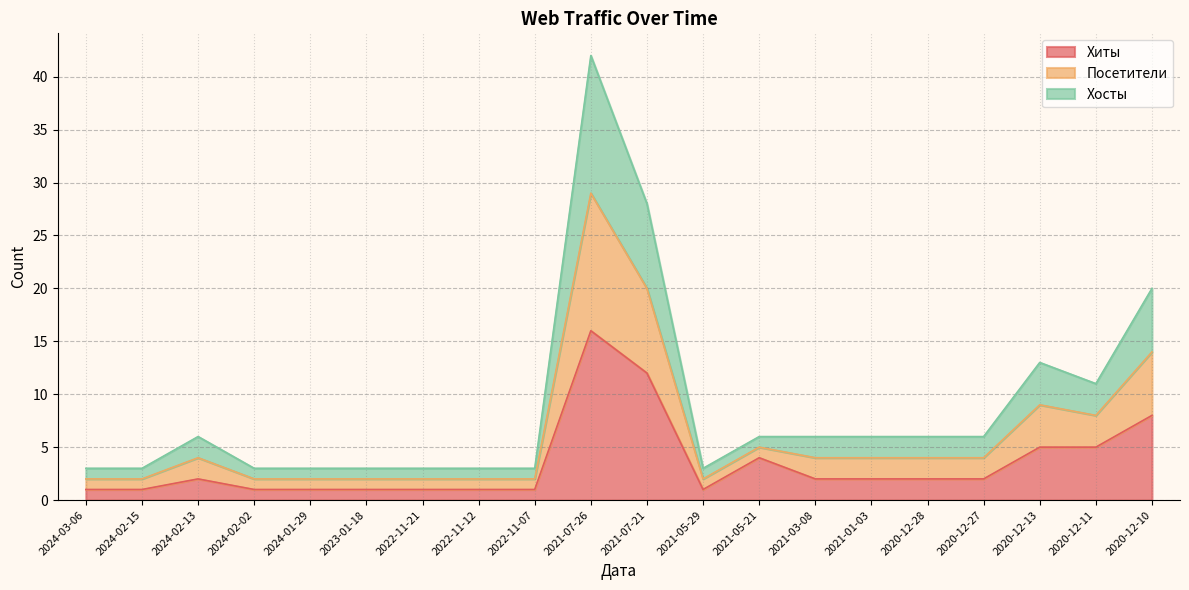

The value of Посетители at 2024-02-13 is 9. True or false?

False